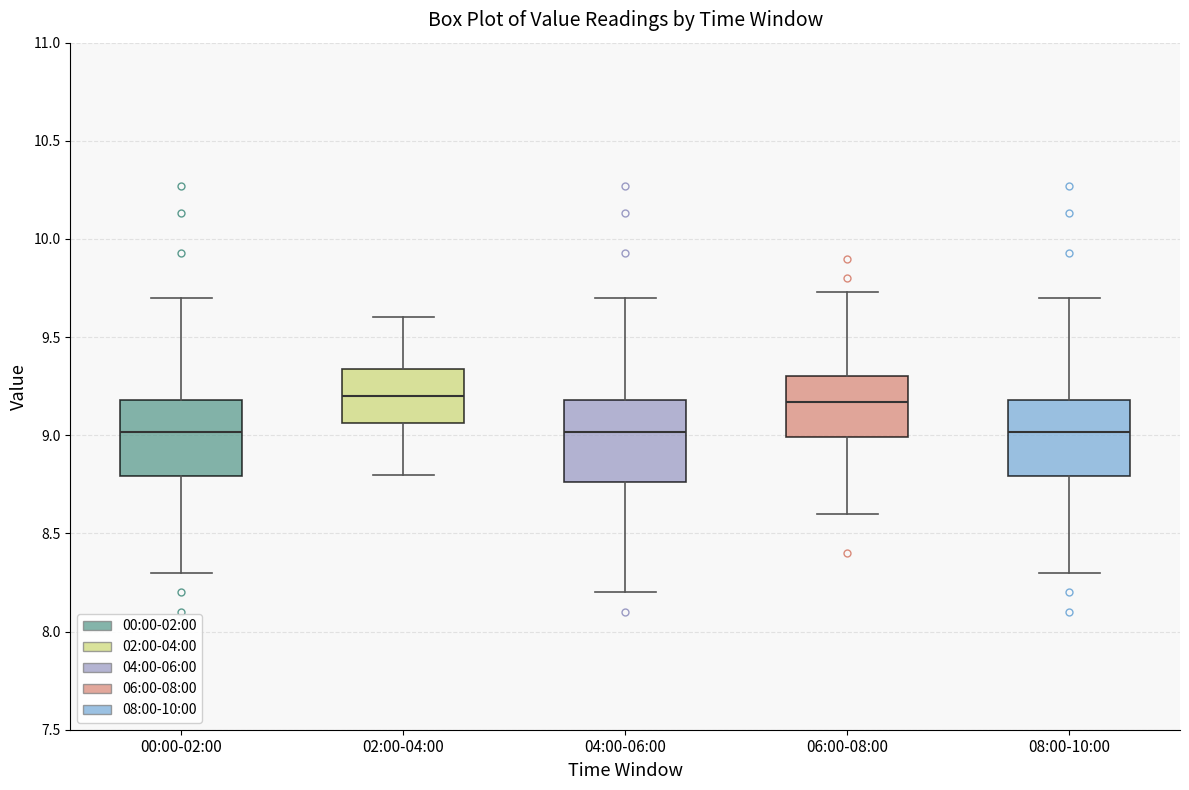

Reading left to right, transcribe this box plot: for each box, give where its median line is, the range the box spans, and where its two whiskers end, as read against the y-axis. The values are not printed on the chart, so give them approximately, as read against the axis.

00:00-02:00: median 9.00, box 8.80 to 9.20, whiskers 8.30 to 9.70
02:00-04:00: median 9.20, box 9.05 to 9.35, whiskers 8.80 to 9.60
04:00-06:00: median 9.00, box 8.75 to 9.20, whiskers 8.20 to 9.70
06:00-08:00: median 9.15, box 9.00 to 9.30, whiskers 8.60 to 9.75
08:00-10:00: median 9.00, box 8.80 to 9.20, whiskers 8.30 to 9.70